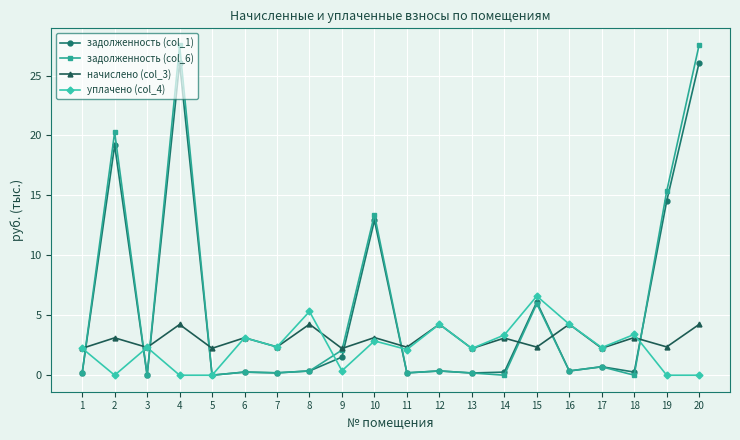

Is the value of задолженность (col_6) at 13 greater than the value of начислено (col_3) at 17?

No